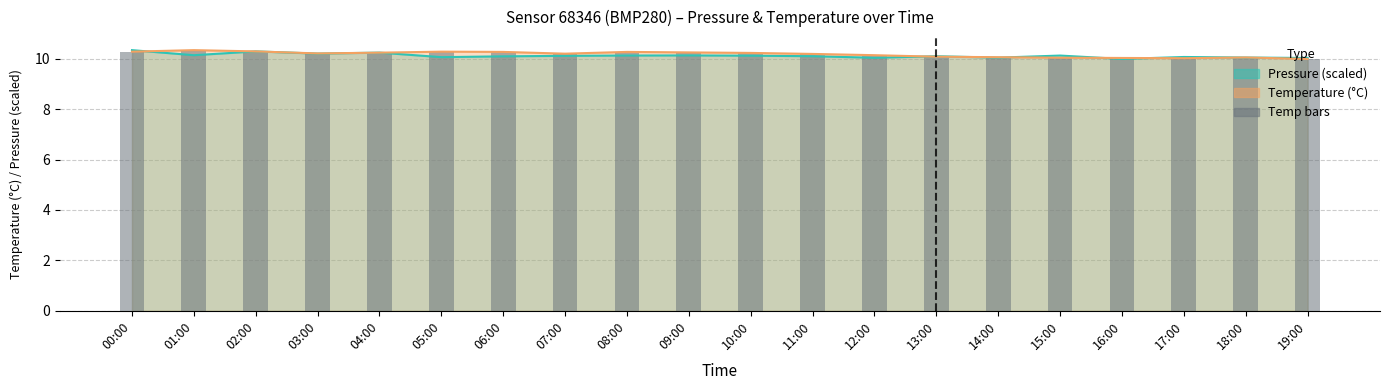

At which category does the chart reach its peak across all series?

01:00